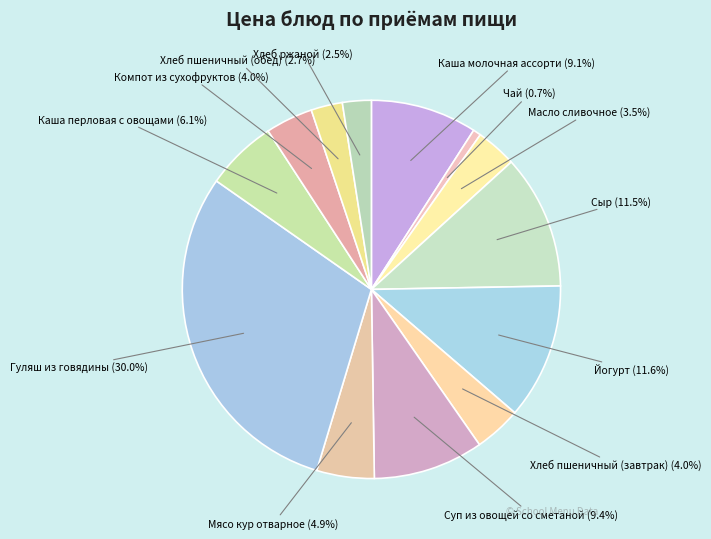

What is the ratio of the value at Сыр to the value at Хлеб пшеничный (обед)?

4.3